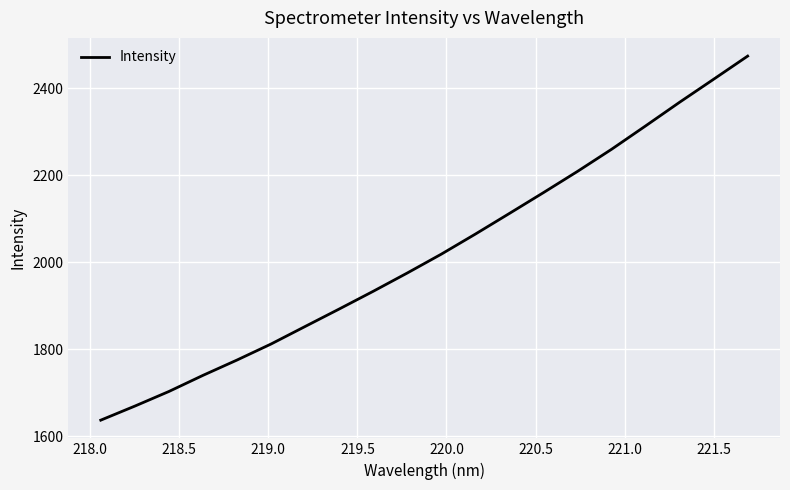

Reading right to left, what are all the values shown in this chart?

2474.2	2421.1	2368.2	2313.8	2260.1	2209.3	2160.5	2112.6	2065.2	2019.1	1975.7	1933.7	1892.9	1852.8	1812.5	1775.7	1740.4	1703.4	1669.8	1637.5